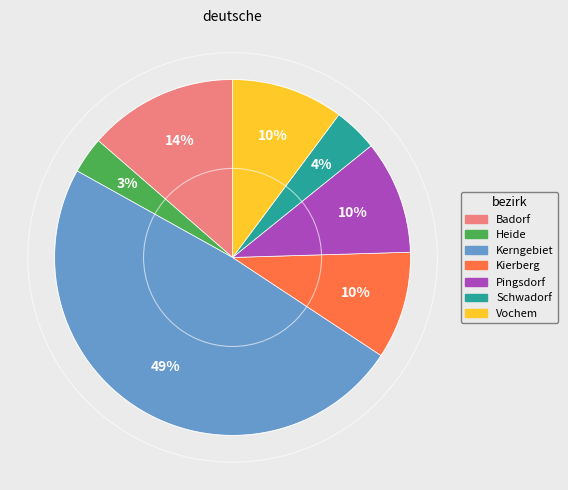

Which category has the smallest portion of the pie?

Heide